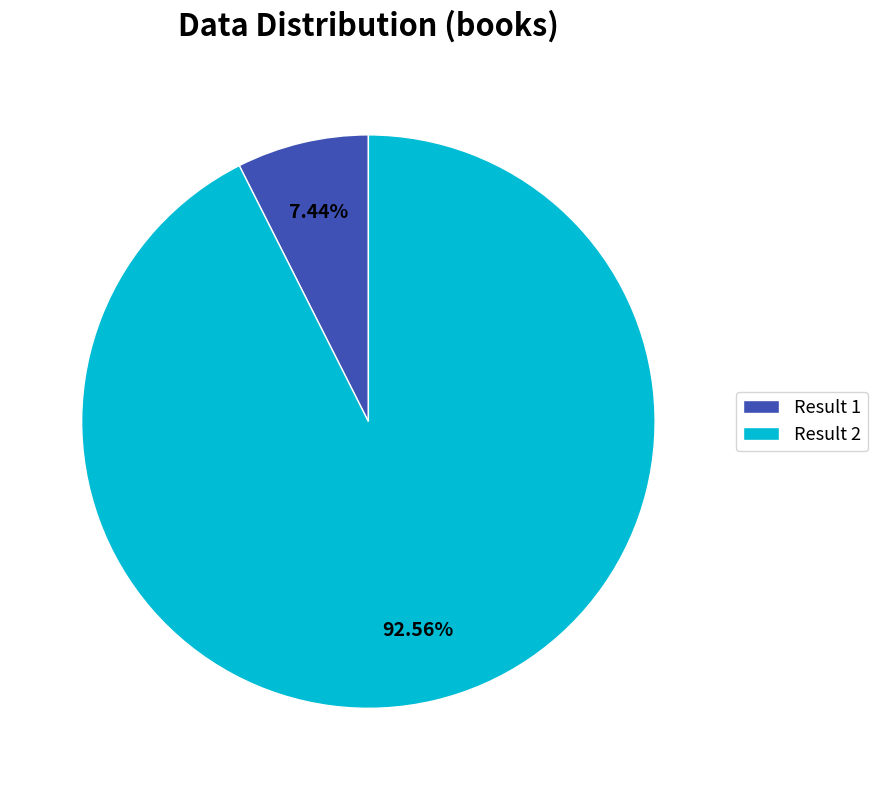

Do Result 2 and Result 1 together represent more than half of the pie?

Yes